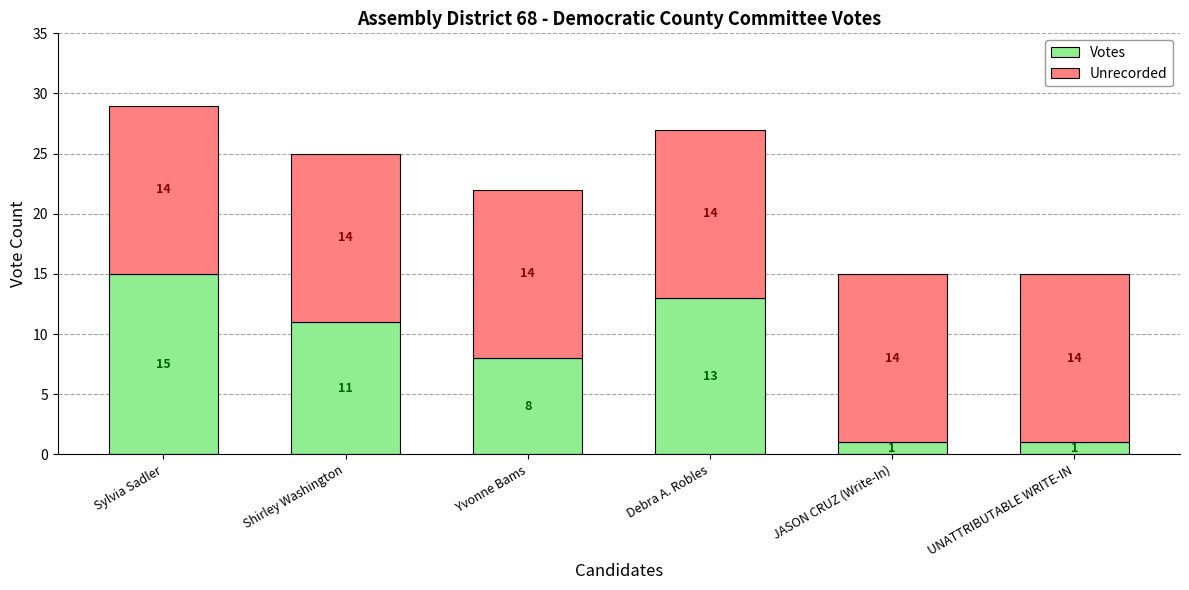

Which category has the highest value in the Votes series?

Sylvia Sadler